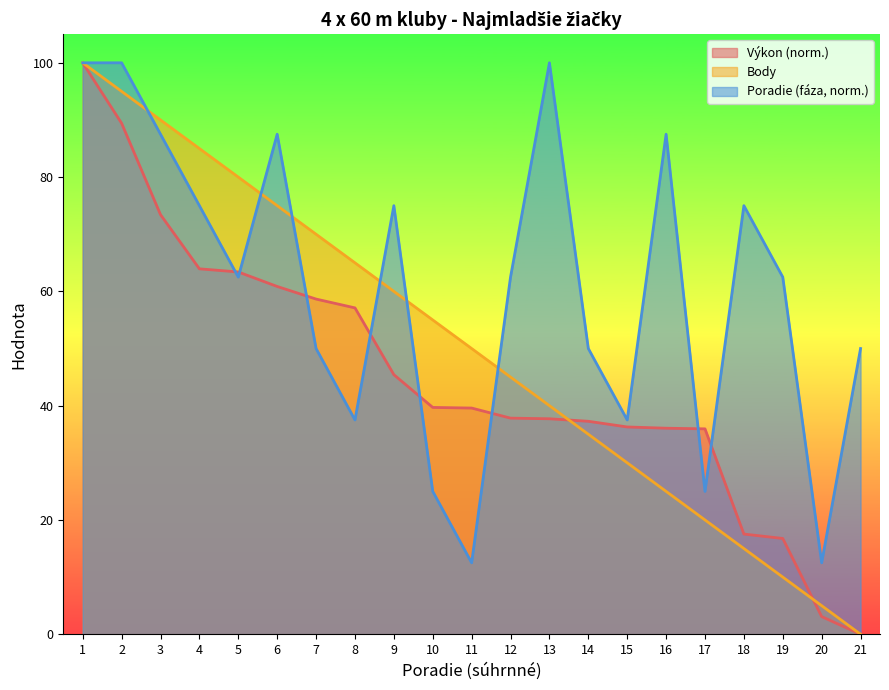

Reading left to right, what are all the values shown in this chart?

Výkon: 1=100.0	2=89.4	3=73.4	4=63.9	5=63.4	6=60.9	7=58.7	8=57.1	9=45.4	10=39.7	11=39.6	12=37.8	13=37.7	14=37.3	15=36.3	16=36.1	17=35.9	18=17.5	19=16.8	20=3.1	21=0.0
Body: 1=100.0	2=95.0	3=90.0	4=85.0	5=80.0	6=75.0	7=70.0	8=65.0	9=60.0	10=55.0	11=50.0	12=45.0	13=40.0	14=35.0	15=30.0	16=25.0	17=20.0	18=15.0	19=10.0	20=5.0	21=0.0
Poradie (fáza): 1=100.0	2=100.0	3=87.5	4=75.0	5=62.5	6=87.5	7=50.0	8=37.5	9=75.0	10=25.0	11=12.5	12=62.5	13=100.0	14=50.0	15=37.5	16=87.5	17=25.0	18=75.0	19=62.5	20=12.5	21=50.0